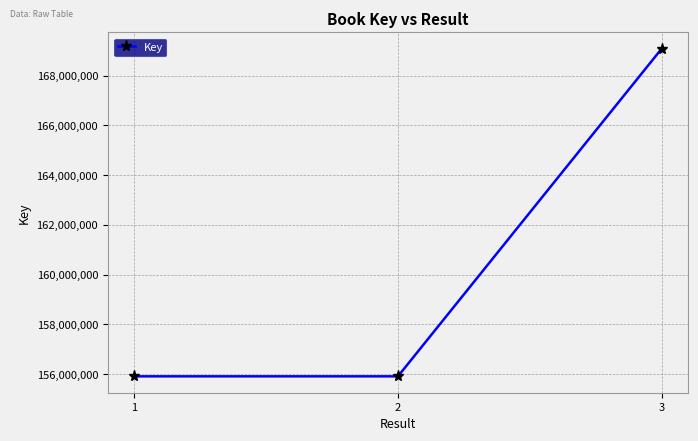

What is the ratio of the value at 2 to the value at 1?

1.0